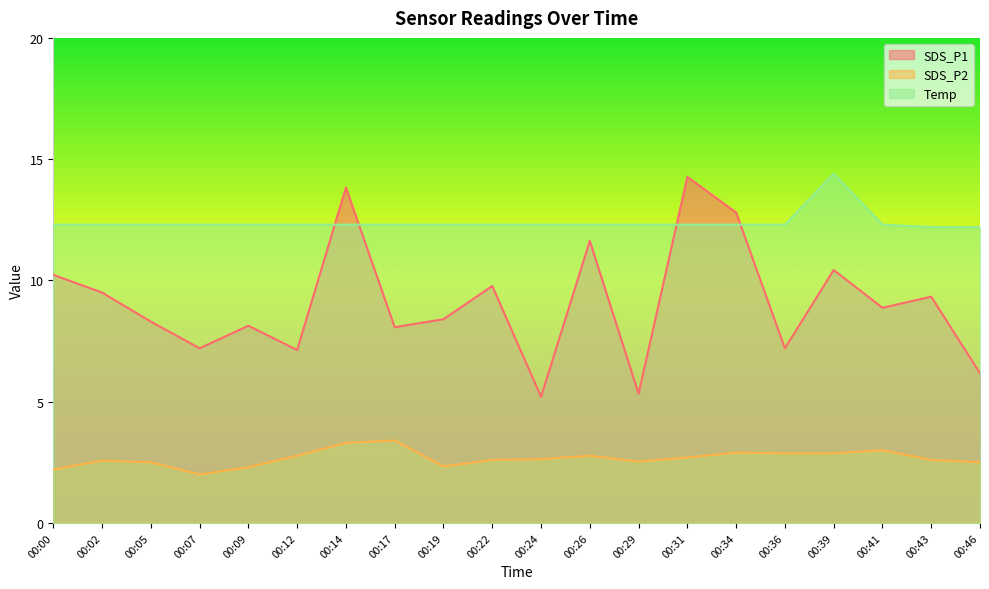

What is the value of the Temp point at the 13th from the left?

12.3